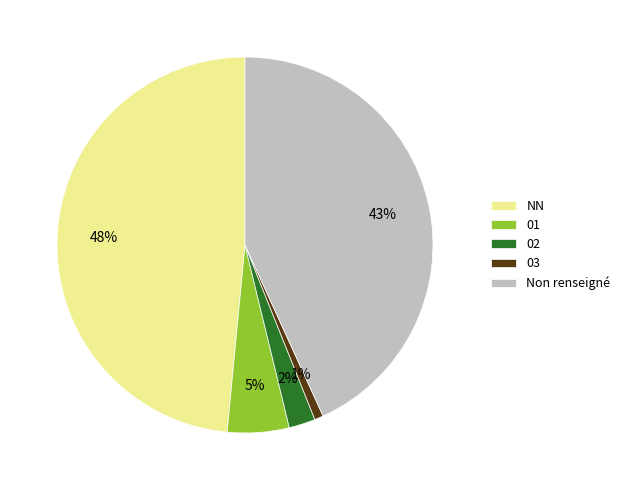

To the nearest percent, what is the average slice percentage?

20%